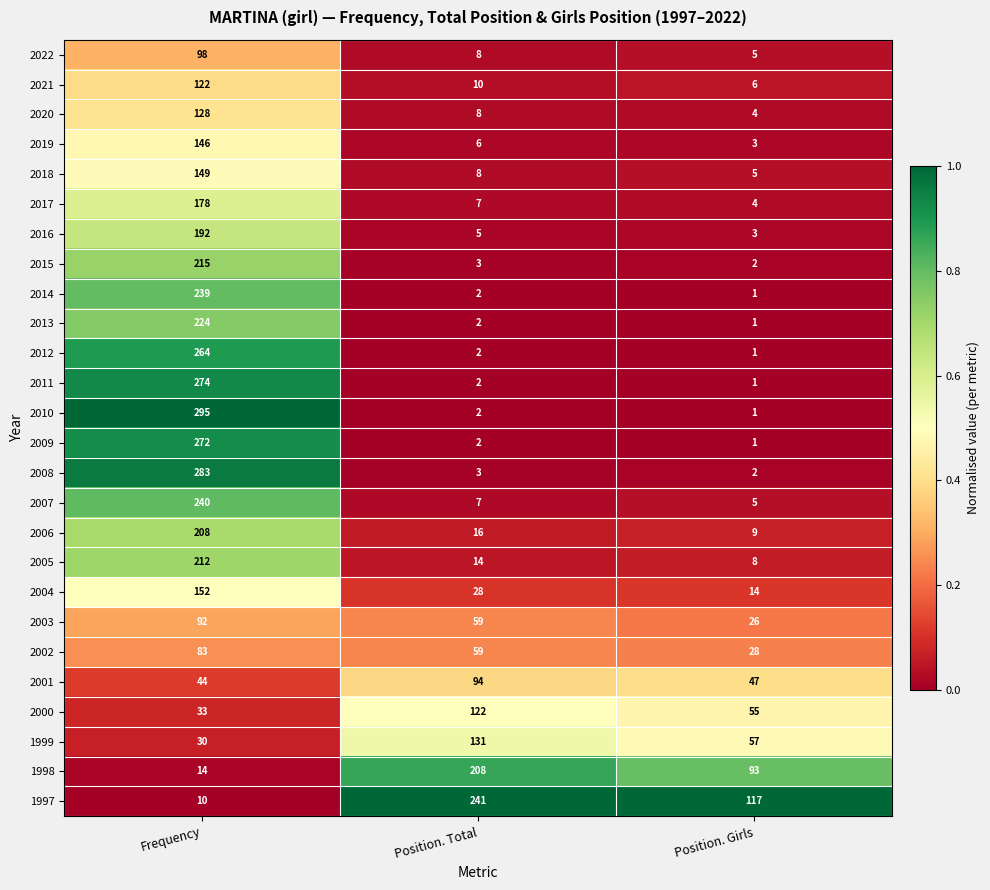

At which label is 2021 closest to 64?

Position. Total